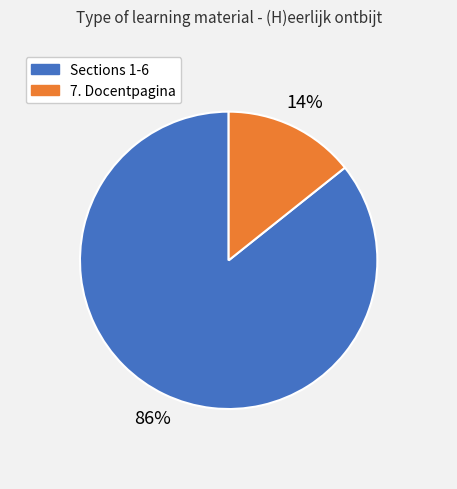

To the nearest percent, what is the average slice percentage?

50%